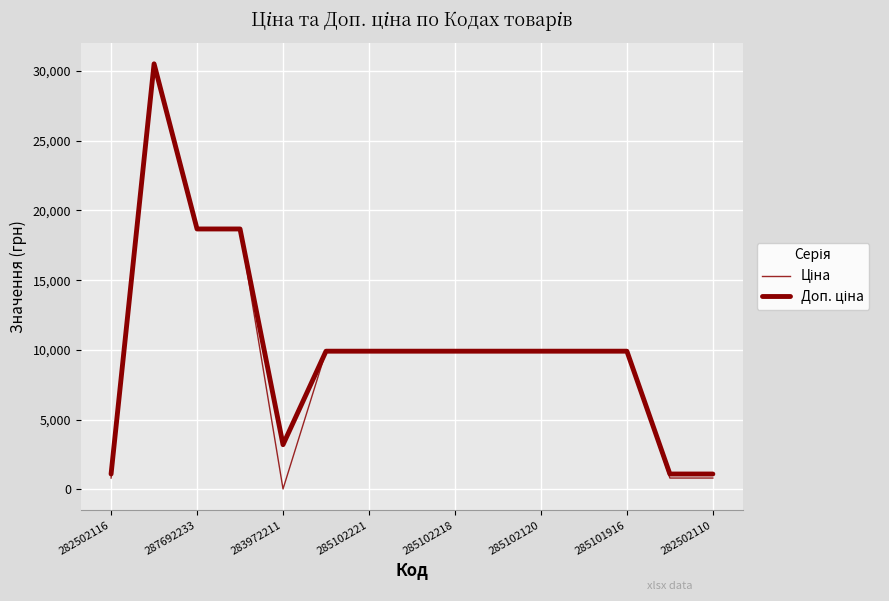

How many lines are shown in the chart?

2